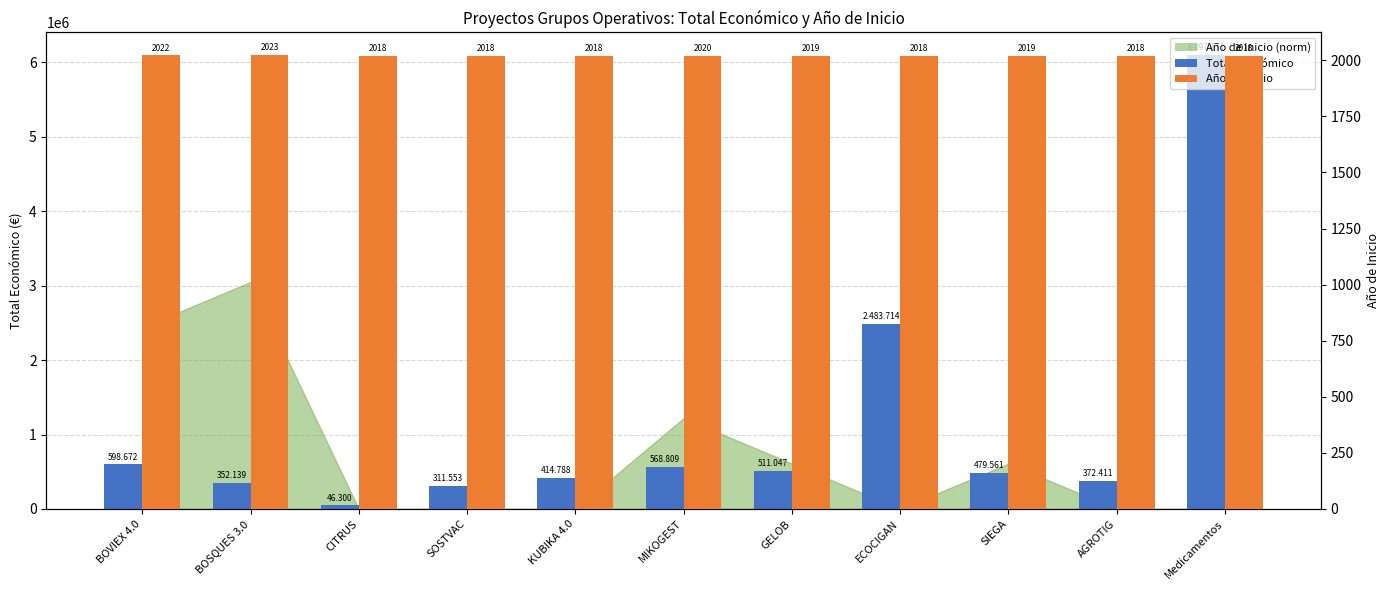

How many data points in Total económico are less than 479561?

5